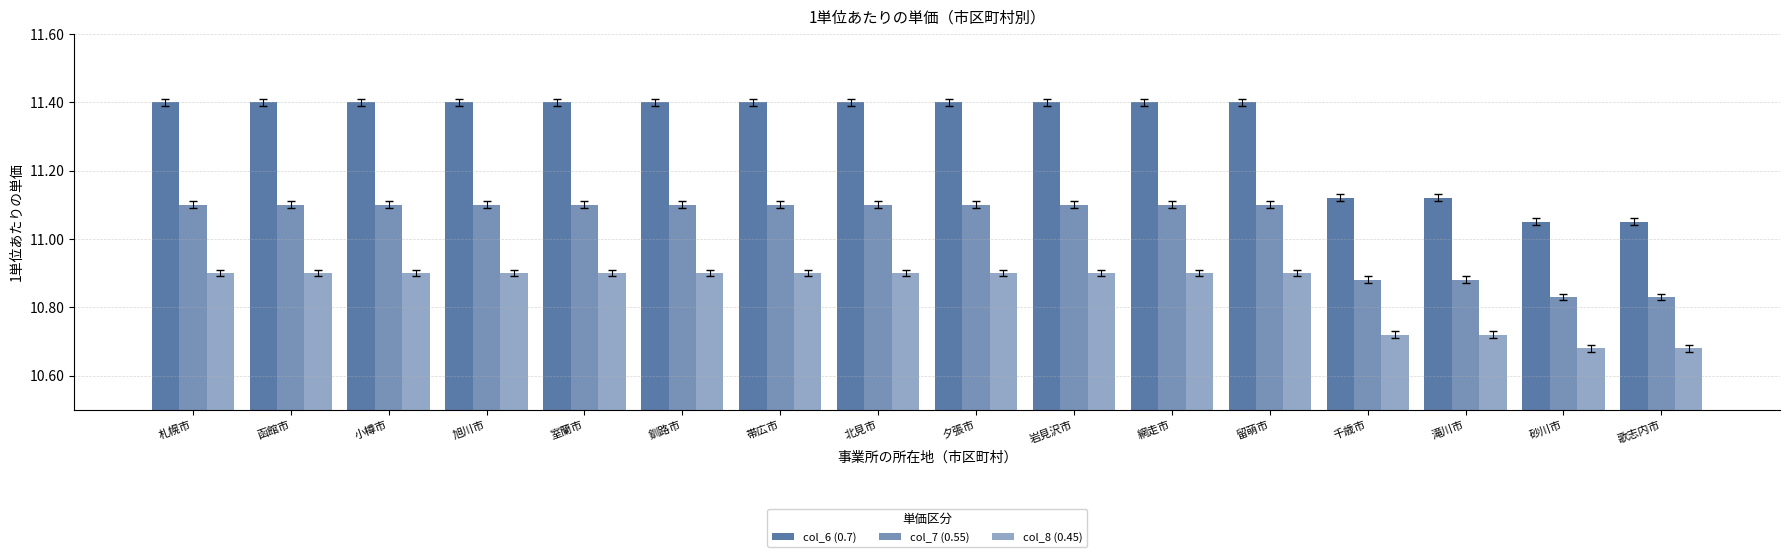

What is the difference between the maximum and minimum values in the col_6 (0.7) series?

0.3